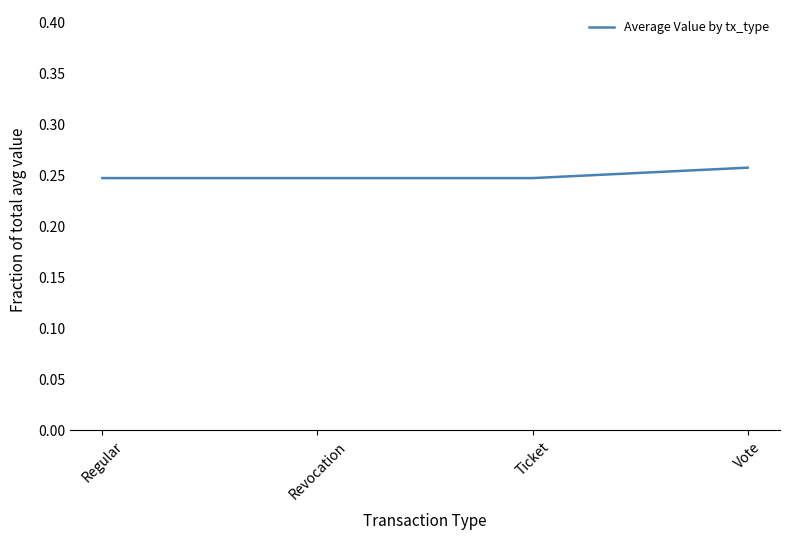

What is the sum of all values?

1.0